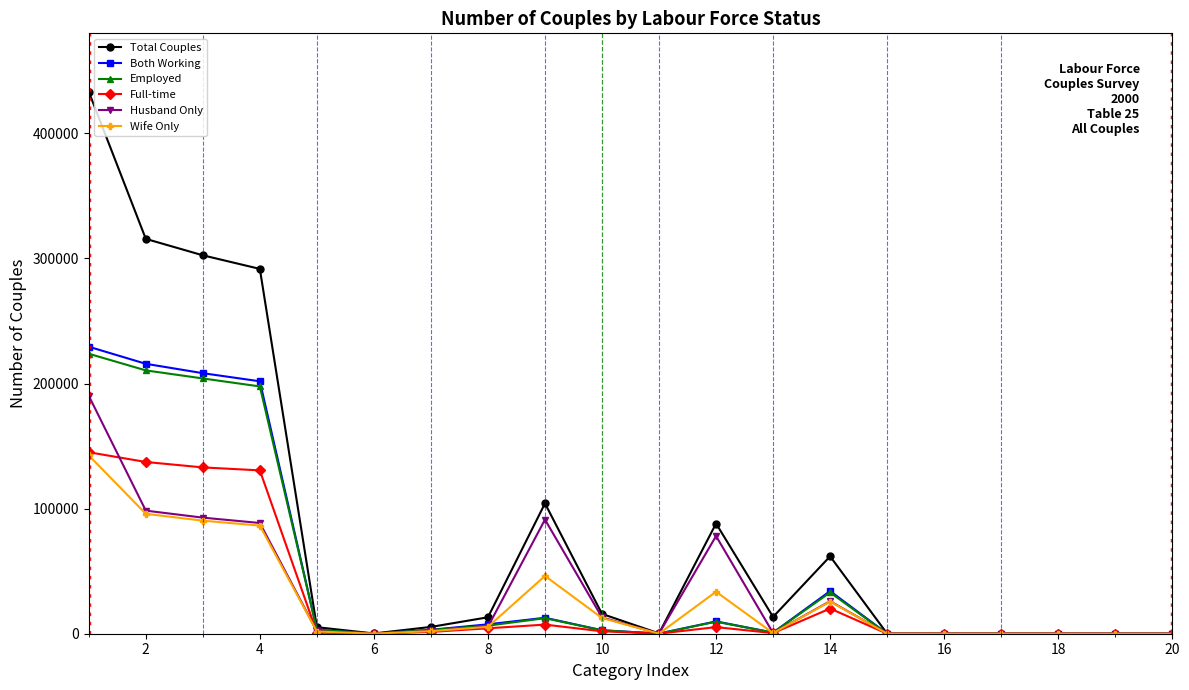

Which series has the largest range (max minus min)?

Total Couples